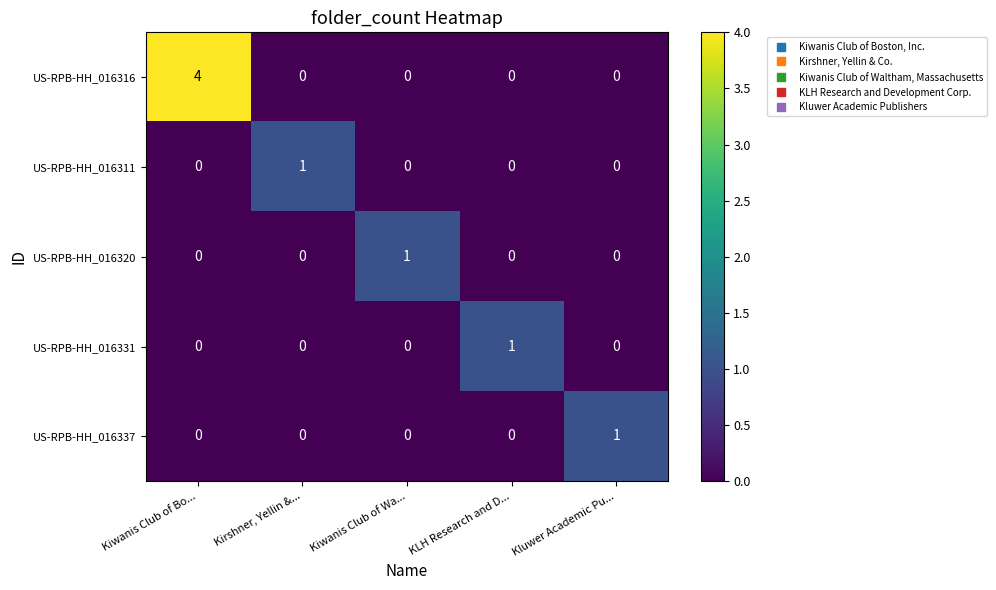

The value of US-RPB-HH_016311 at Kiwanis Club of Wa... is 0. True or false?

True